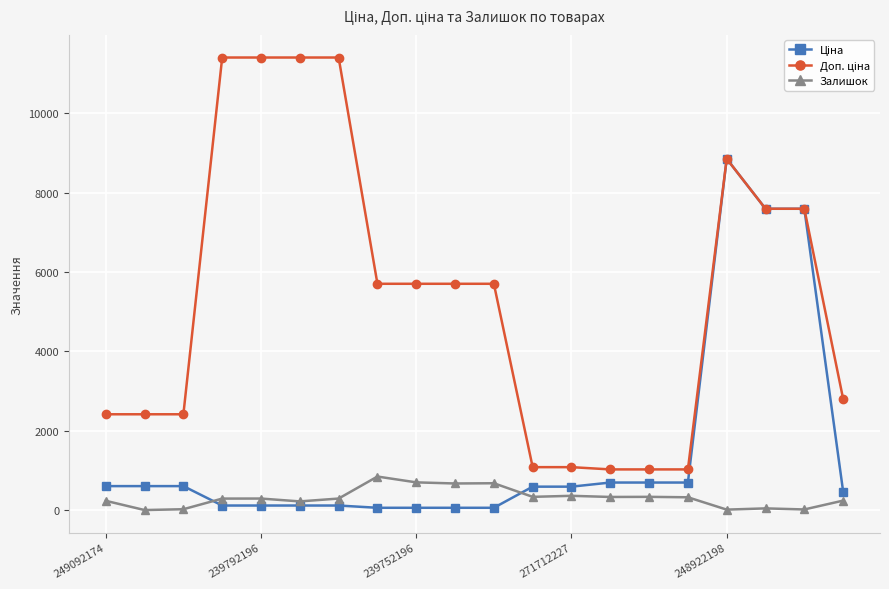

At how many categories does at least one series exceed 8091?

5